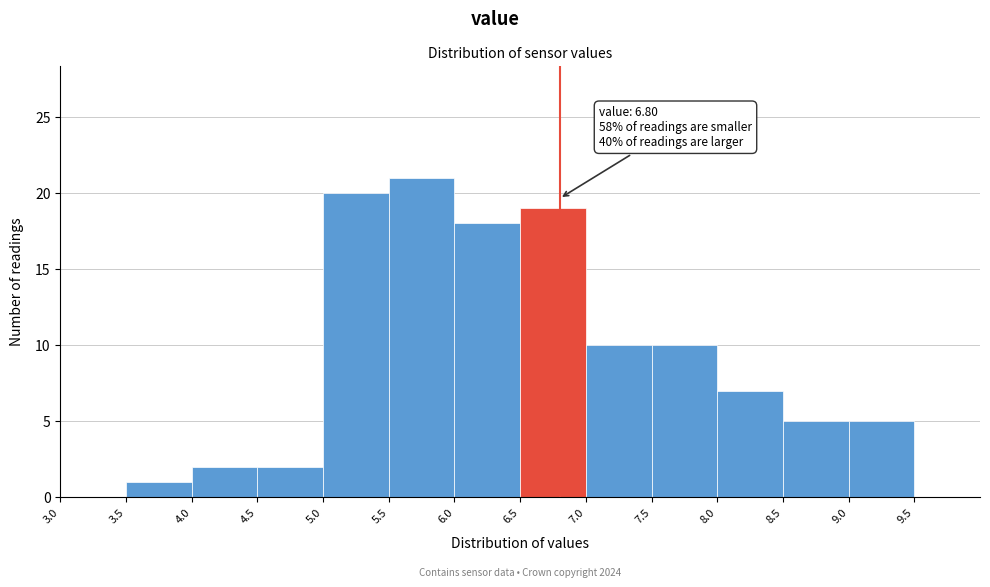

Which range on the x-axis has the tallest bar?

5.5 to 6.0